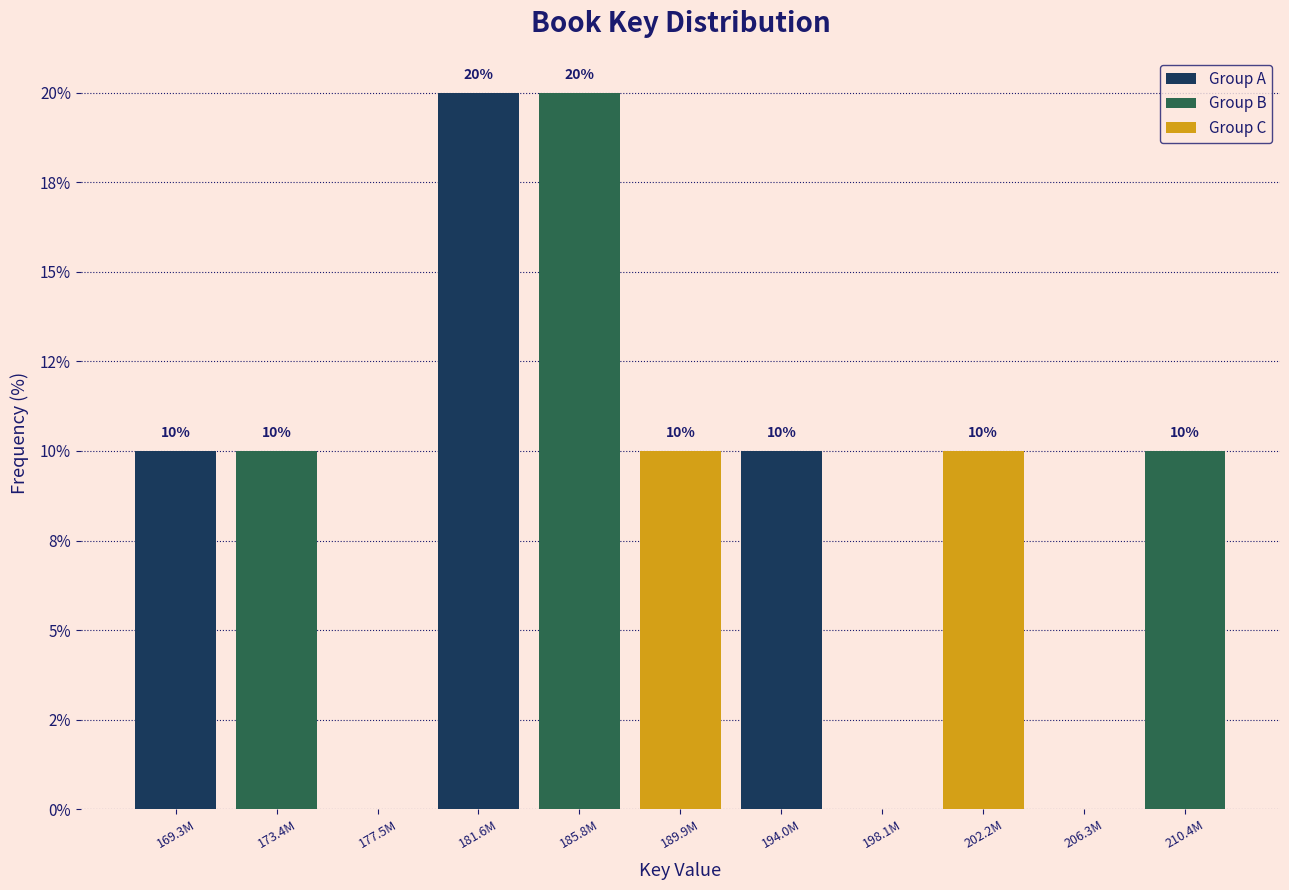

Are the bars horizontal?

No